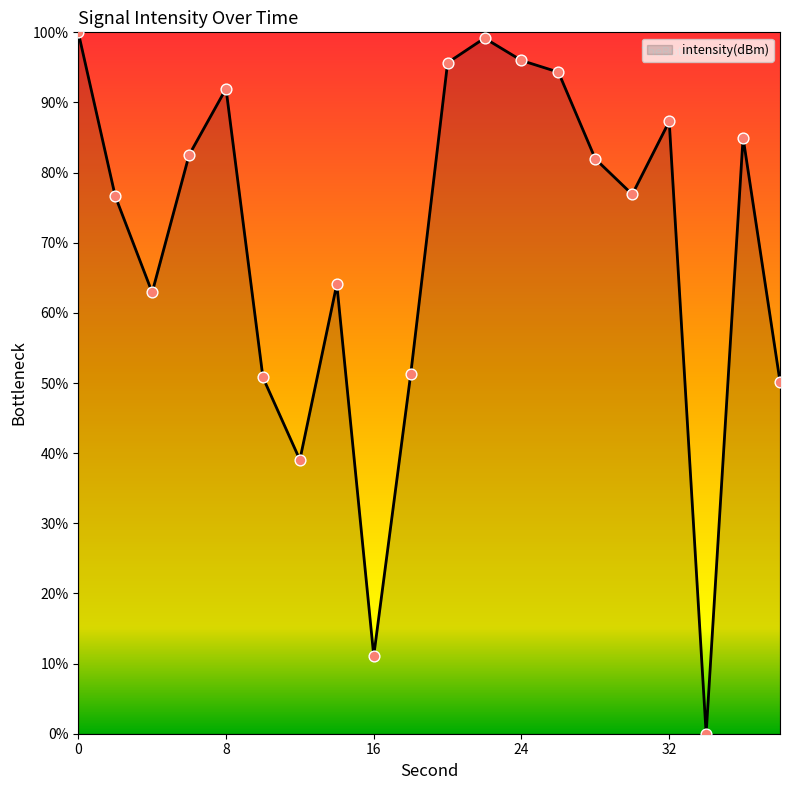

What is the difference between the maximum and minimum values?

100.0